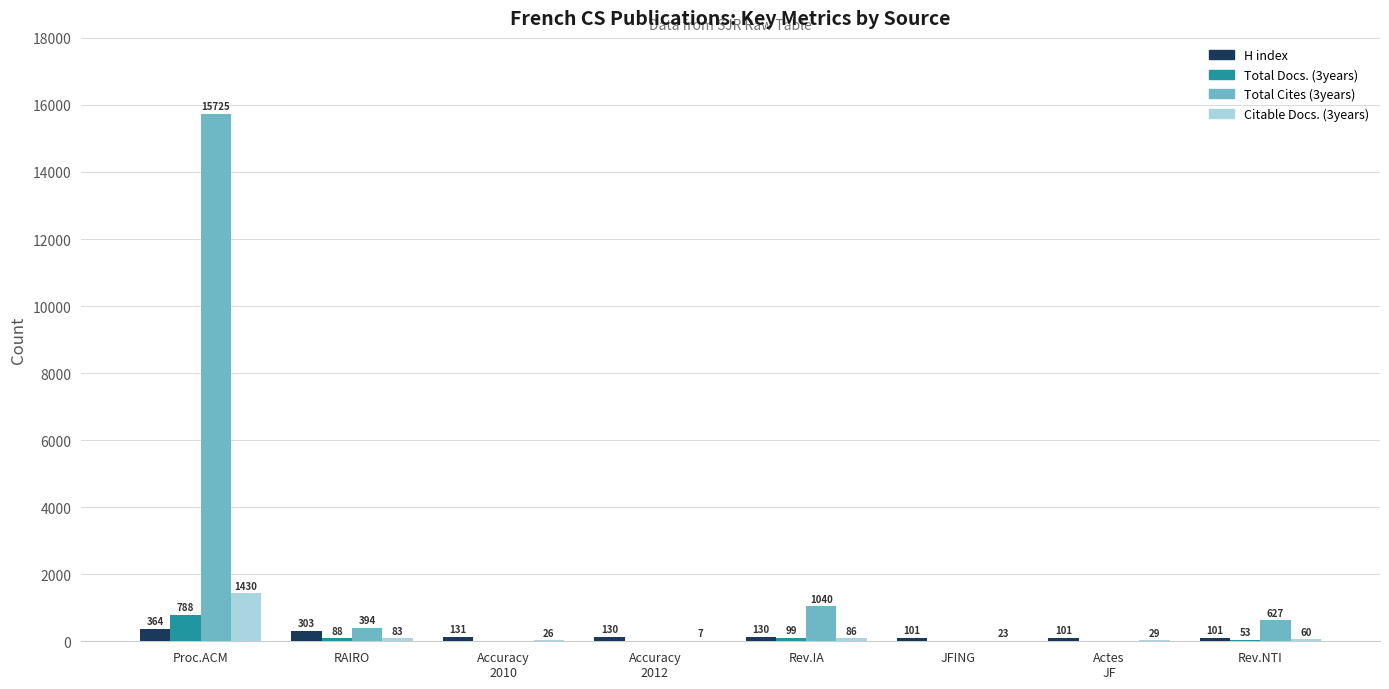

Does the chart contain stacked bars?

No